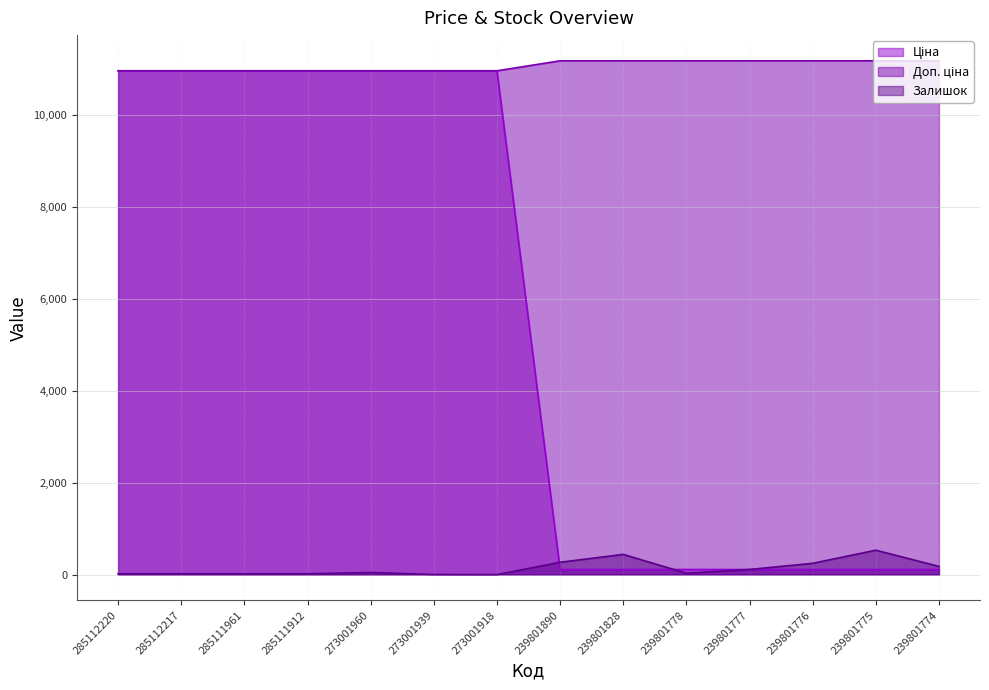

Is it true that Доп. ціна equals 11169.0 at 239801890?

True